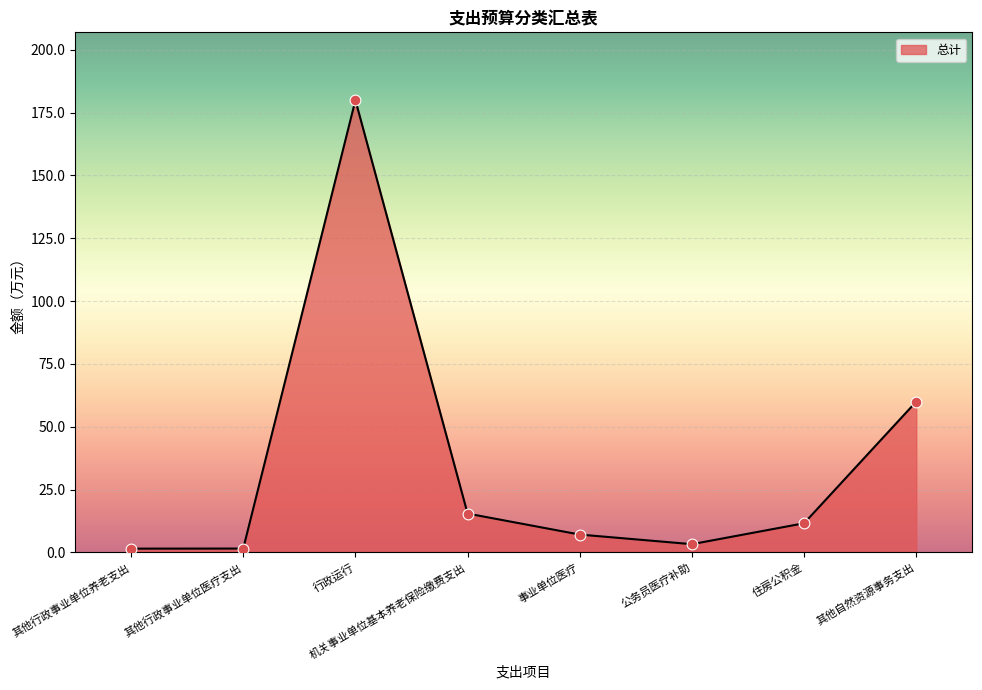

Approximately how many times larger is the value at 行政运行 compared to 其他行政事业单位医疗支出?

119.1